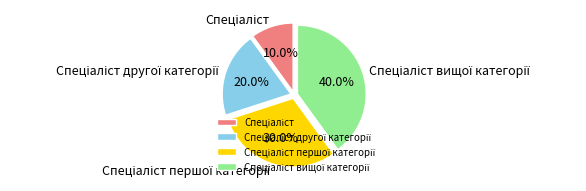

Is there any slice that represents more than half of the pie?

No